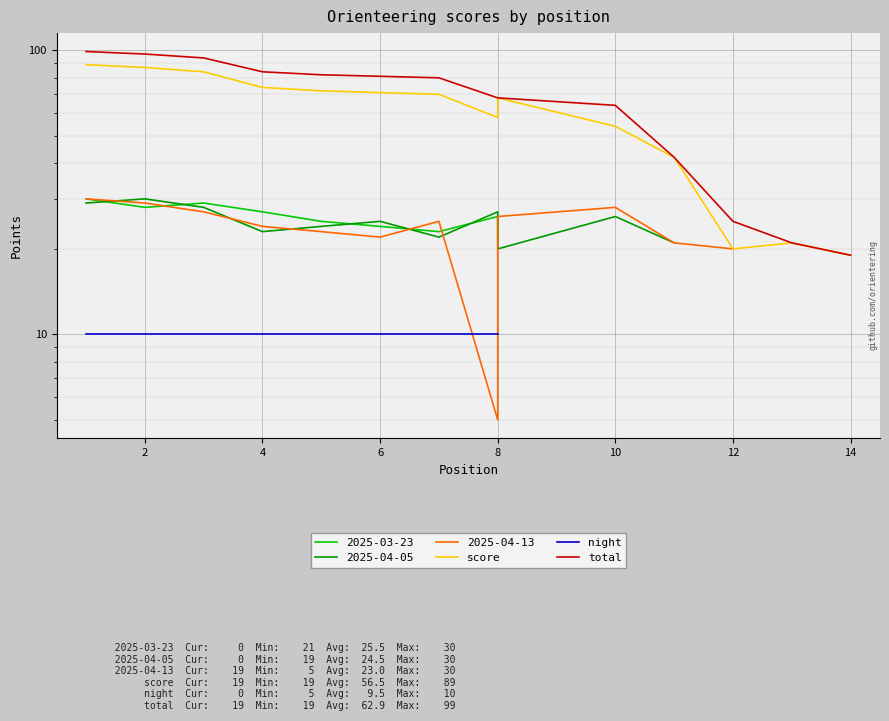

Is it true that score equals 56.3 at 0?

False